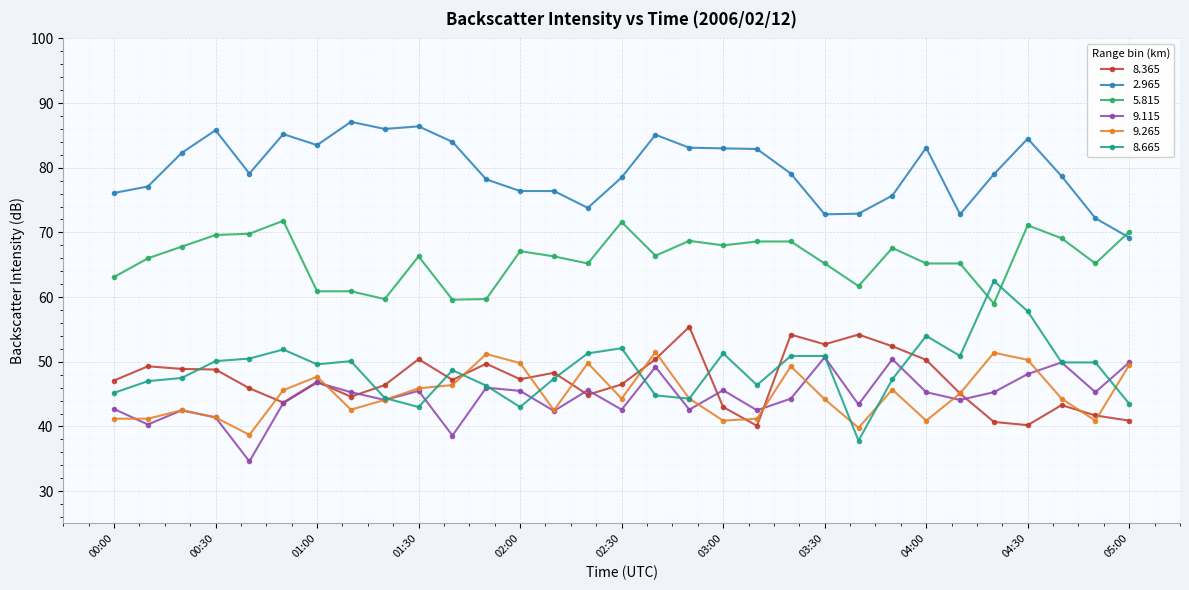

What are all the series names shown in the legend?

8.365, 2.965, 5.815, 9.115, 9.265, 8.665